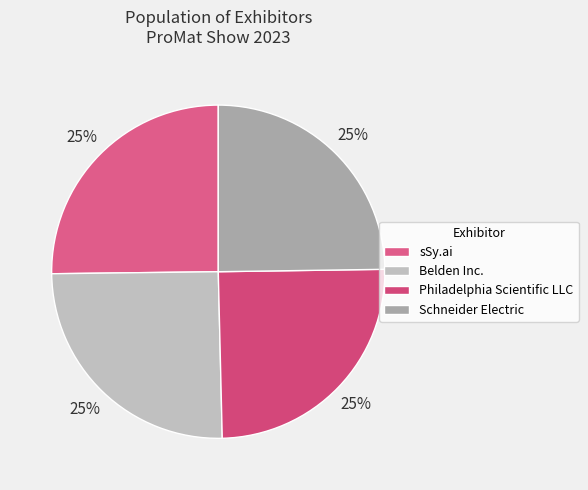

What percentage is NOT represented by Belden Inc.?

74.8%